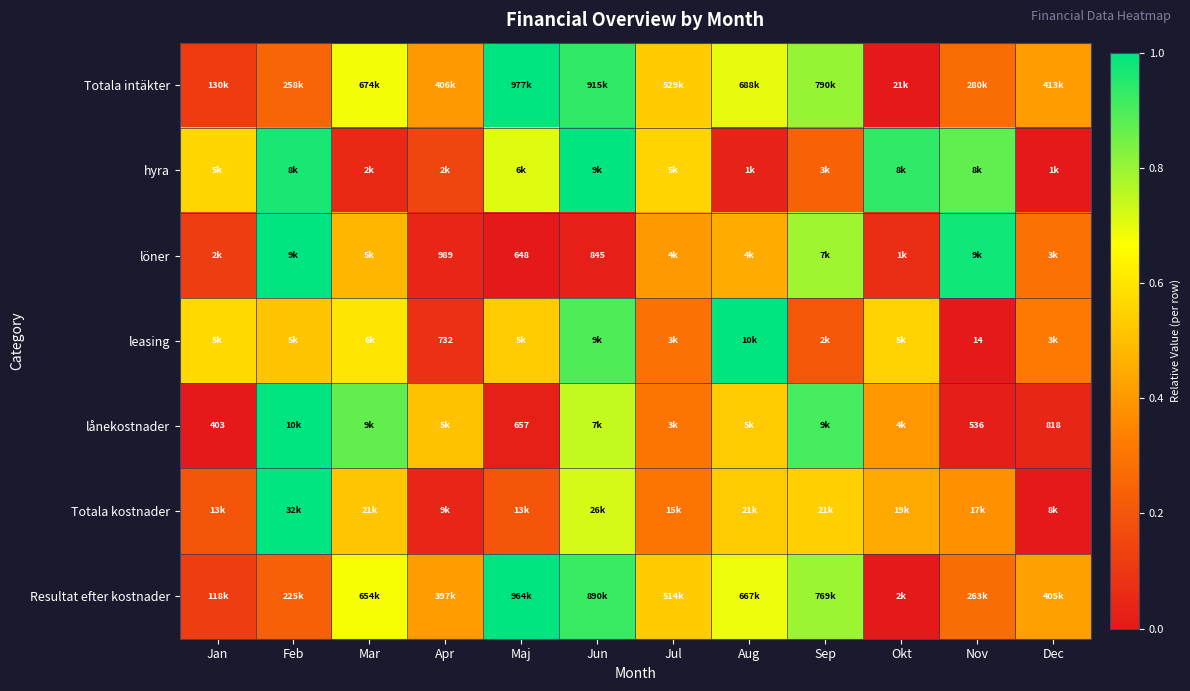

Which has a higher value, Apr or Maj?

Maj